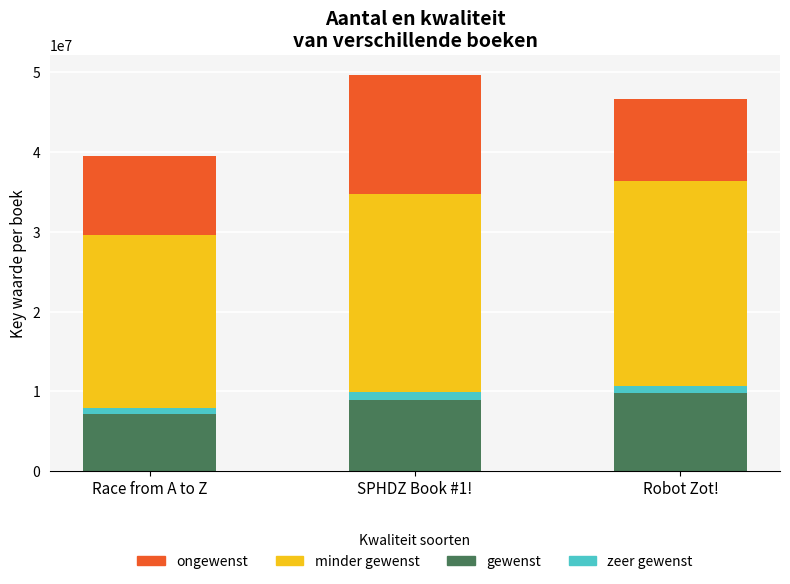

How many values in the gewenst series exceed 8948259?

2